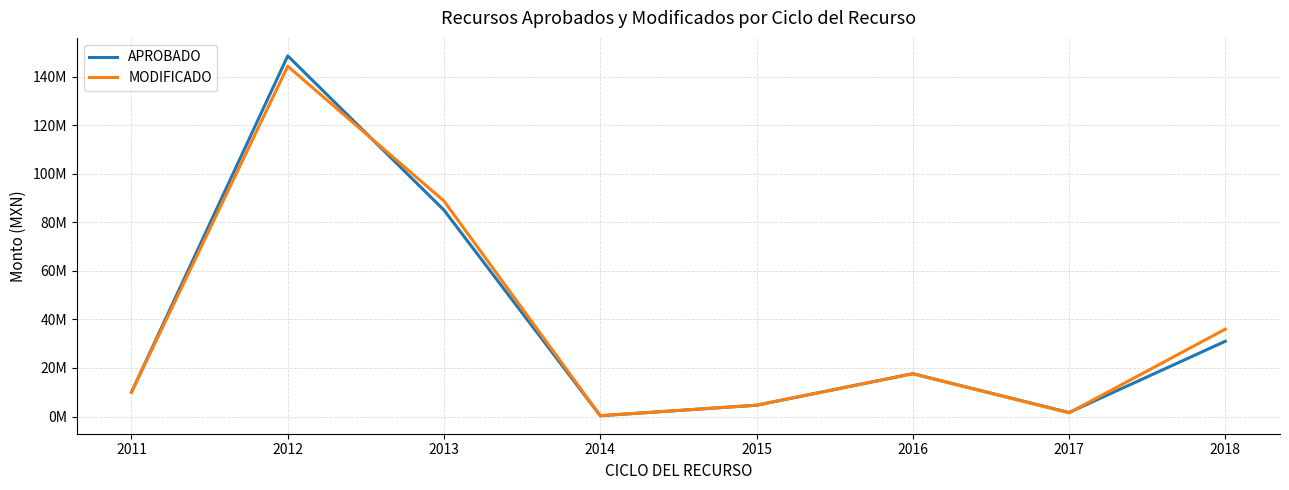

What is the difference between the second highest and second lowest values in the MODIFICADO series?

87242286.3